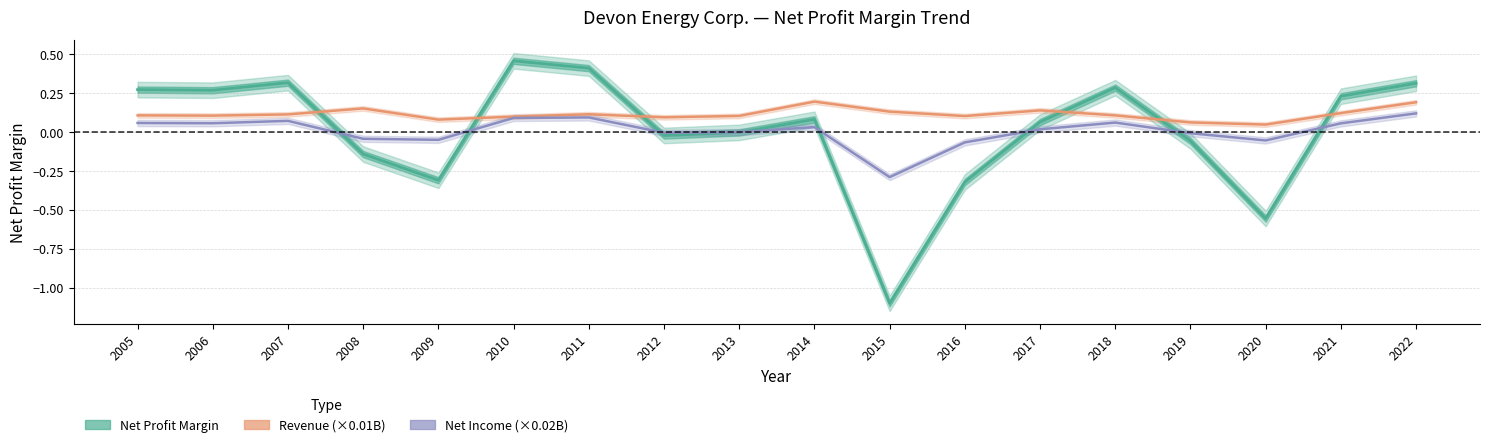

How many times do Revenue (×0.01B) and Net Profit Margin cross each other?

6